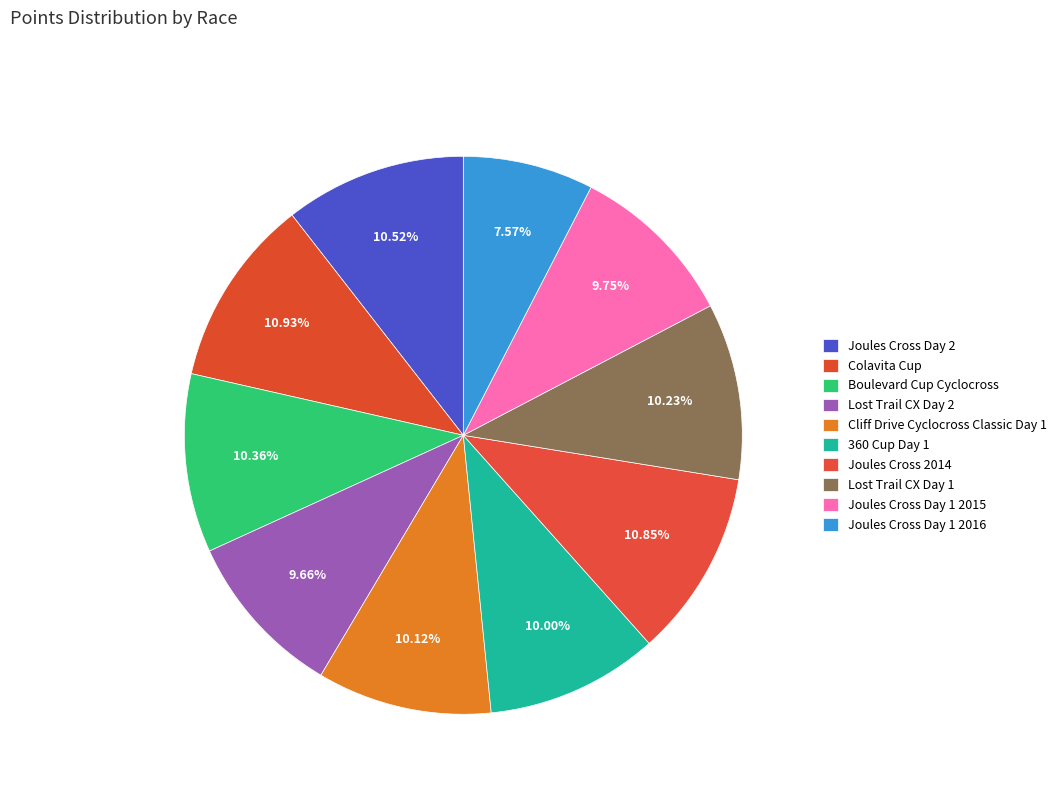

How many segments does this pie chart have?

10